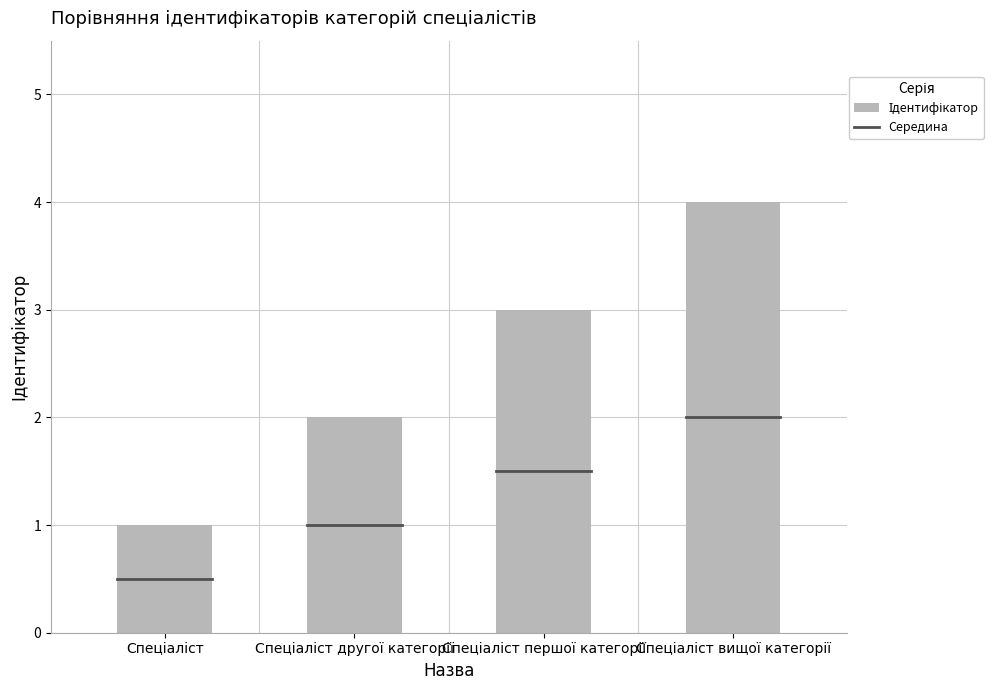

What is the smallest value displayed?

1